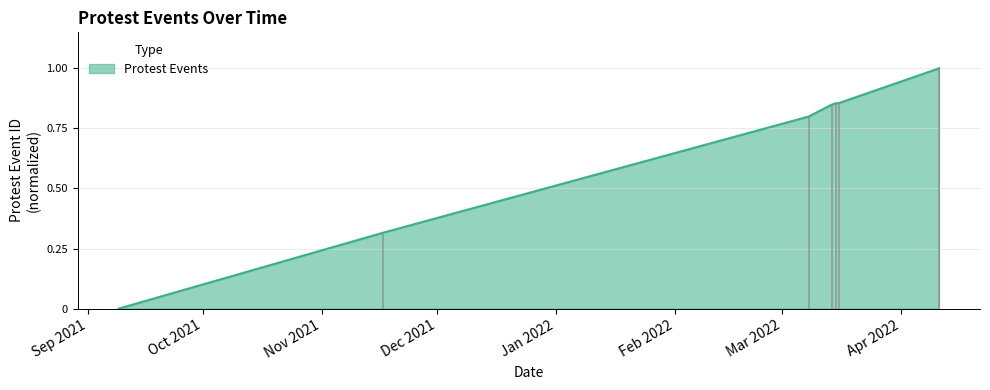

What is the difference between the maximum and second lowest values?

0.7